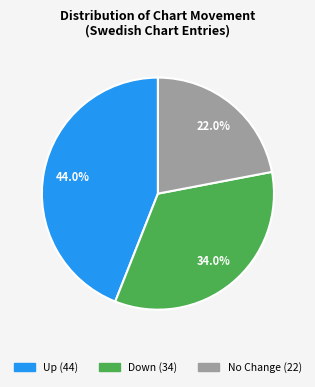

Count the number of slices in the pie.

3